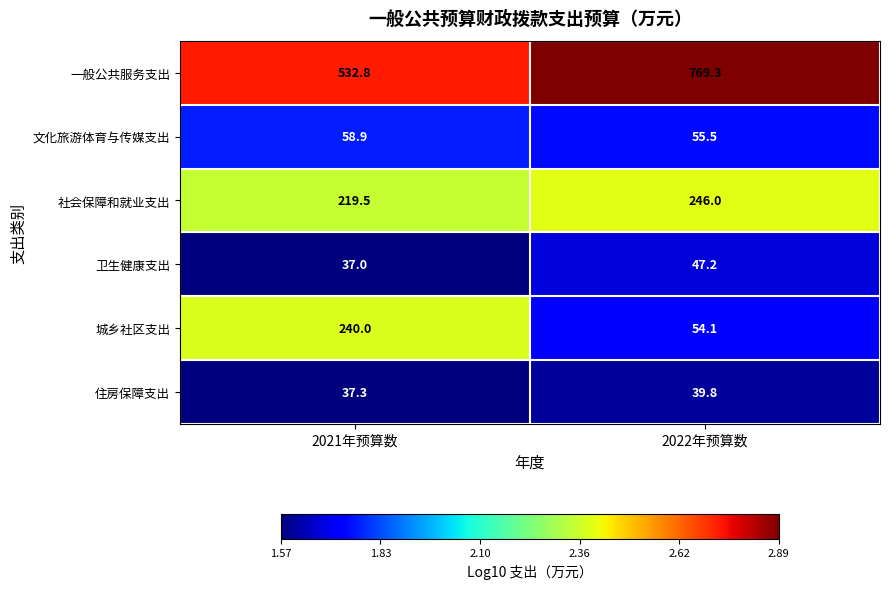

At which label does 文化旅游体育与传媒支出 reach its peak?

2021年预算数